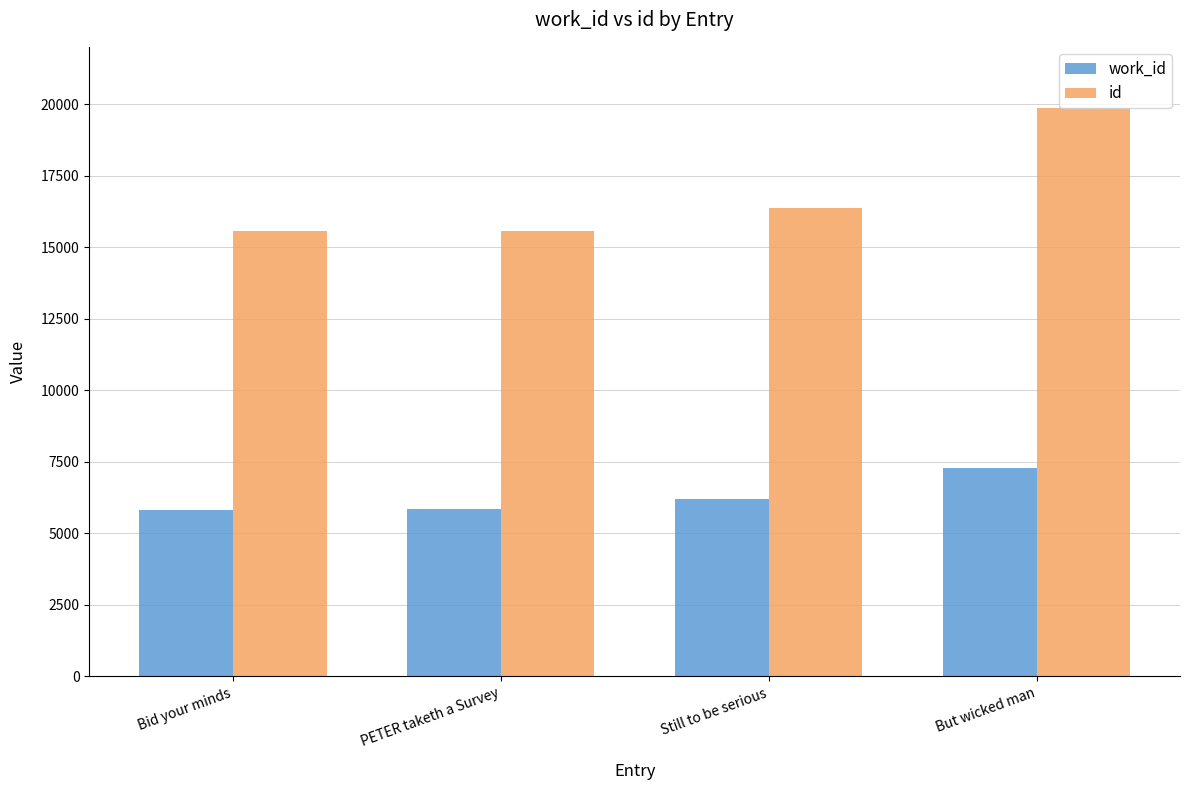

Count the number of categories in the chart.

4